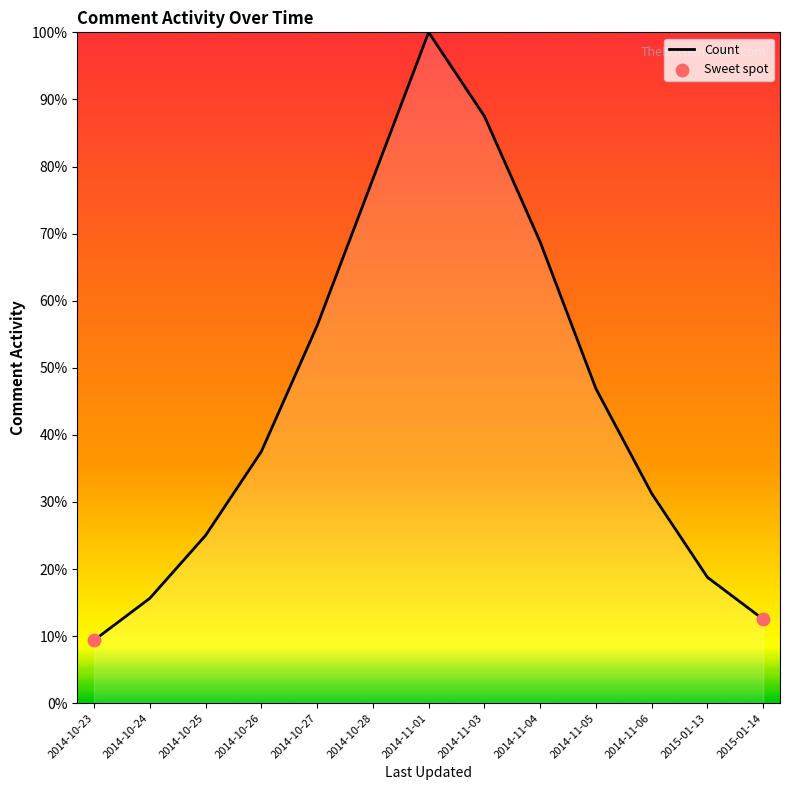

What is the change in value from 2014-10-28 to 2015-01-14?

-65.6